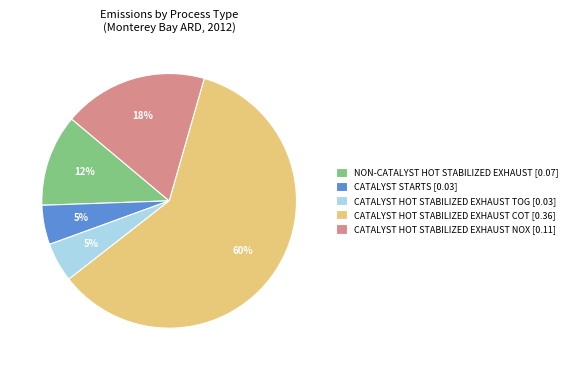

To the nearest percent, what is the combined percentage of CATALYST STARTS [0.03] and NON-CATALYST HOT STABILIZED EXHAUST [0.07]?

17%